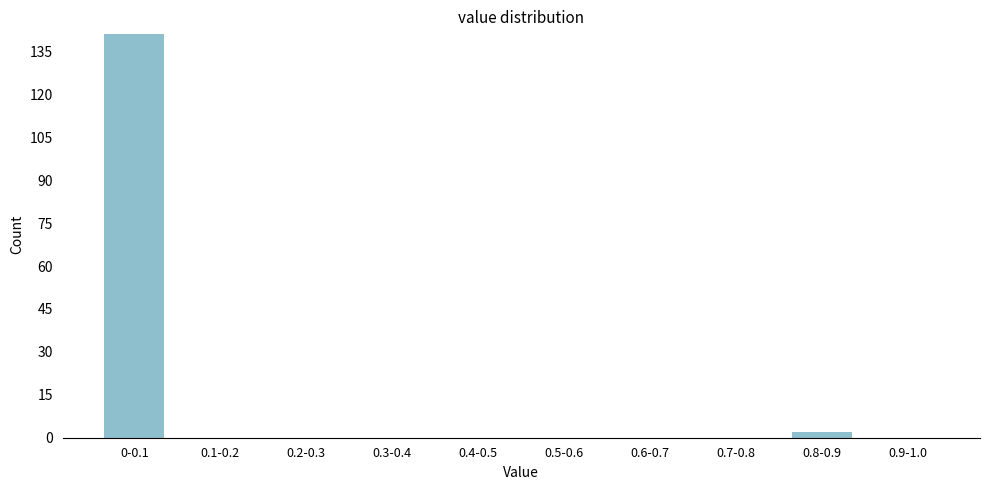

Reading left to right, transcribe all the data shown in this chart.

0-0.1=141	0.1-0.2=0	0.2-0.3=0	0.3-0.4=0	0.4-0.5=0	0.5-0.6=0	0.6-0.7=0	0.7-0.8=0	0.8-0.9=2	0.9-1.0=0